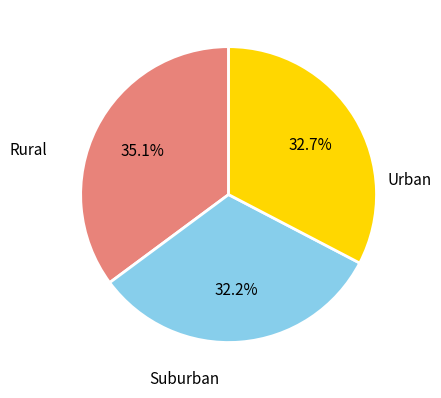

Is there any slice that represents more than half of the pie?

No